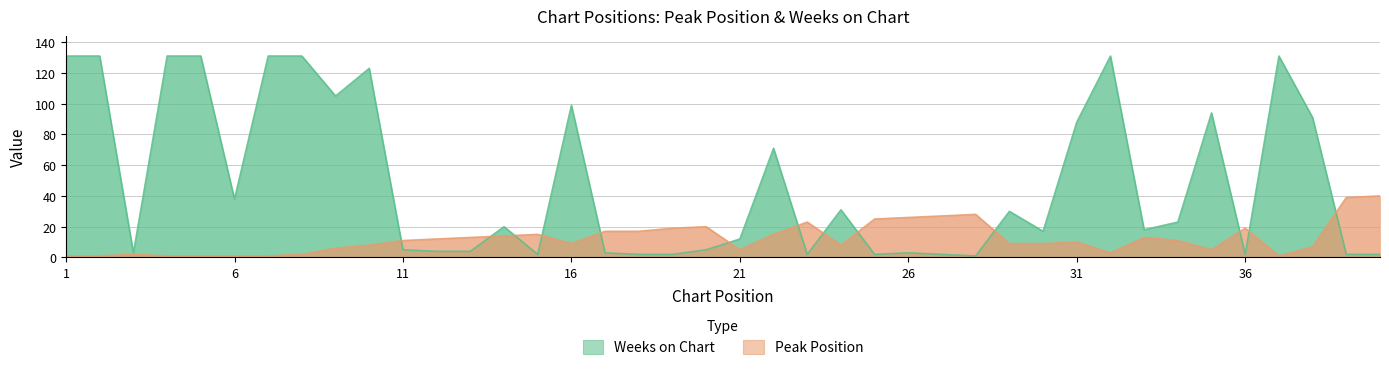

The Weeks on Chart series shows 38 at 6. True or false?

True